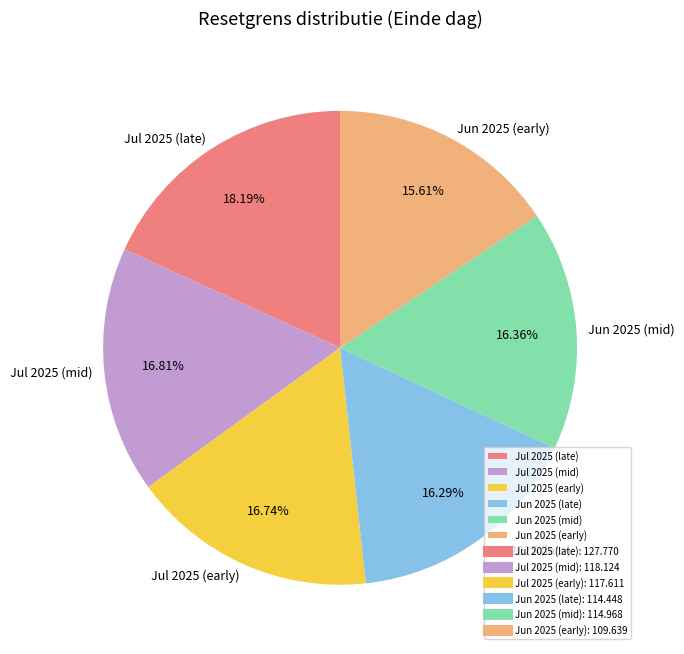

To the nearest percent, what is the difference between the largest and smallest slice percentages?

3%